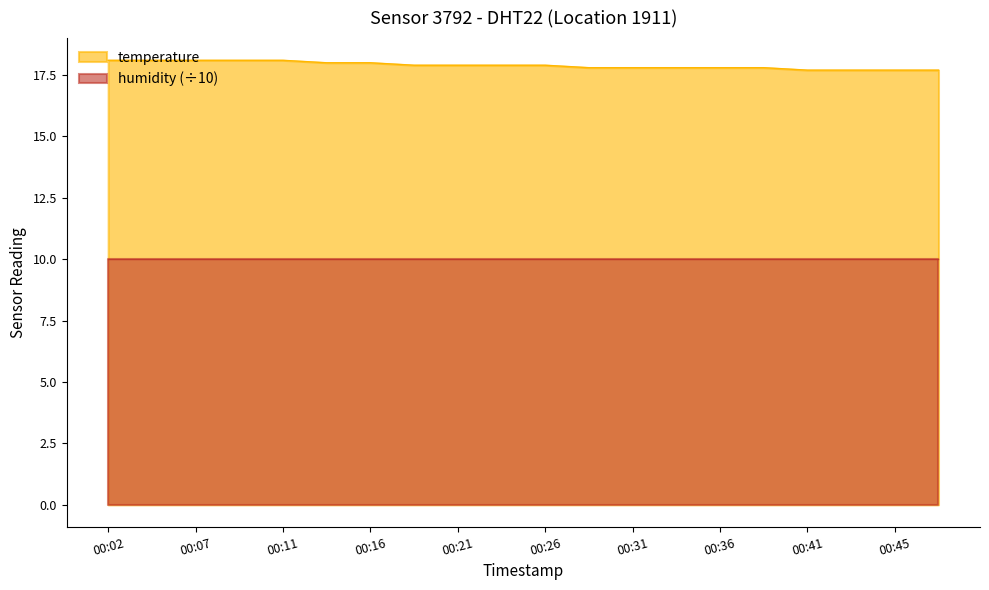

Where is the data nearest to the value 17?

00:41